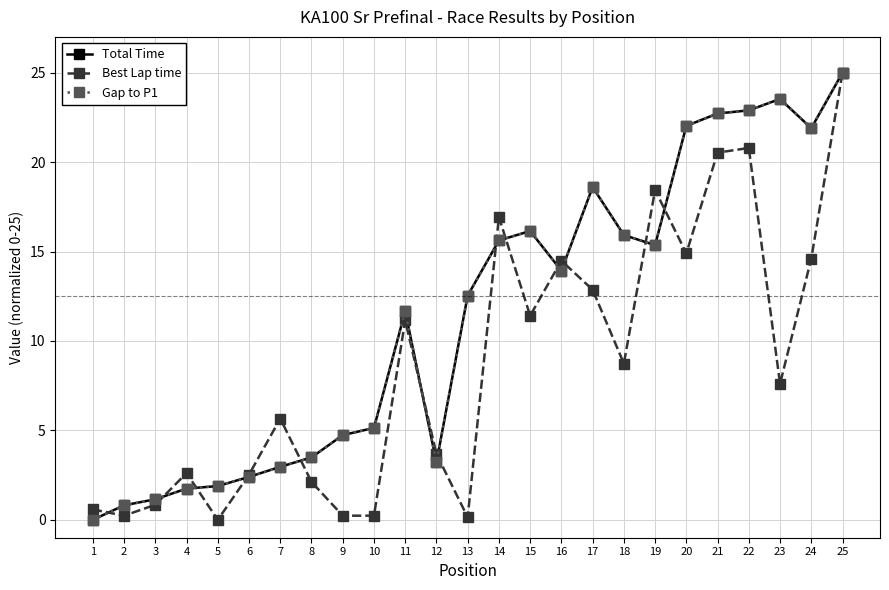

Does the chart have visible grid lines?

Yes